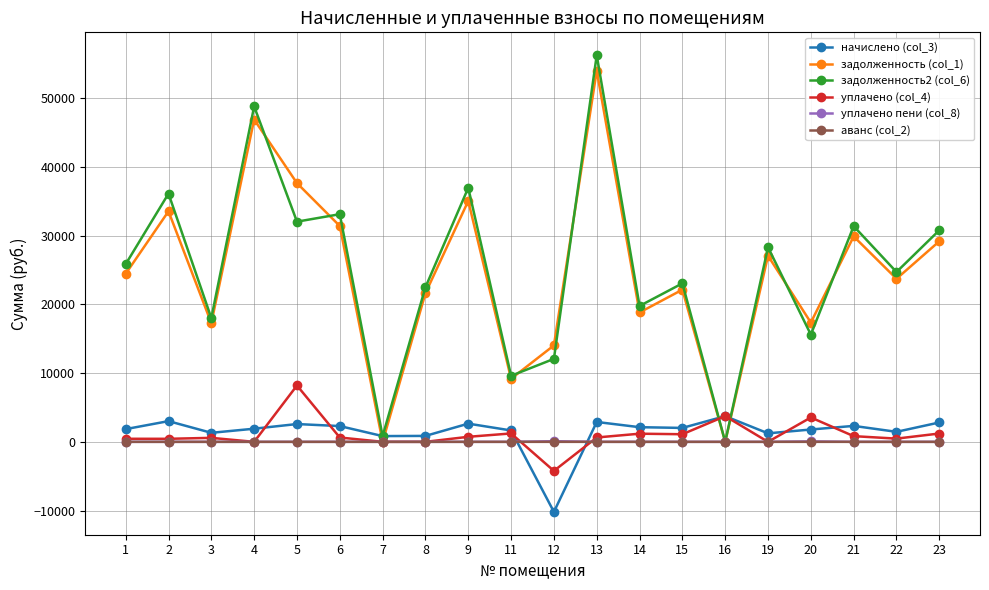

How many values in the аванс (col_2) series are below 0?

2